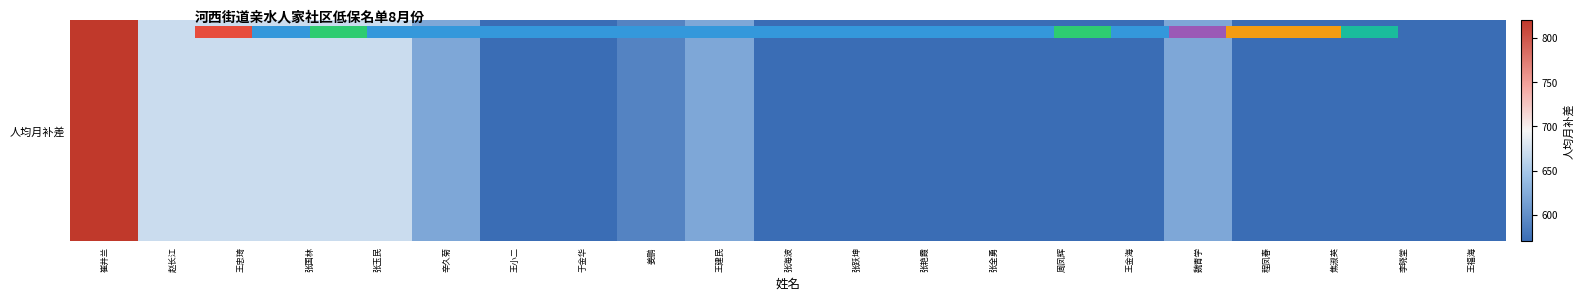

List the labels in order of value, smallest first.

王小二, 于金华, 张海波, 张跃坤, 张艳霞, 张全勇, 周凤辉, 王金海, 程凤春, 焦淑英, 李晓堂, 王福海, 姜鹏, 辛久菊, 王建民, 魏青学, 赵长江, 王忠琦, 张国林, 张玉民, 崔井兰